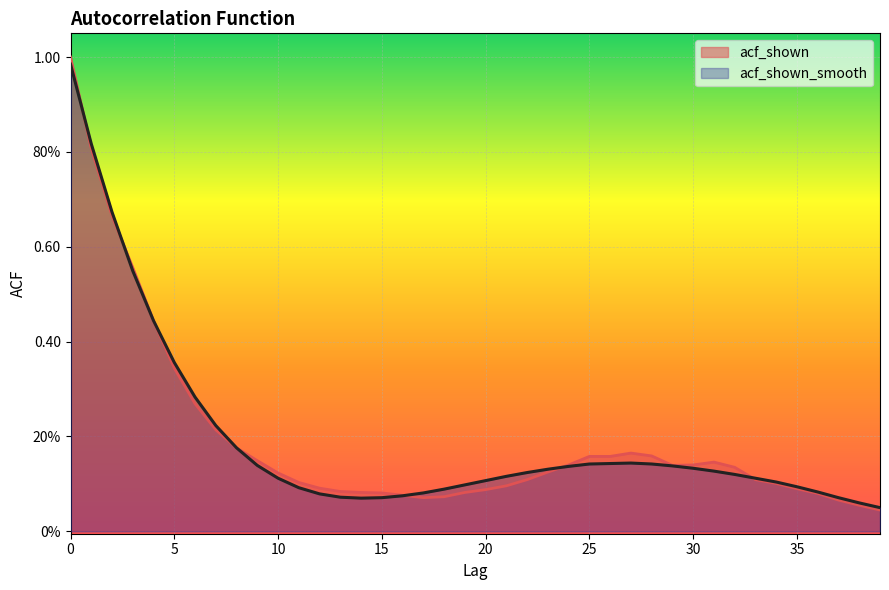

At which label is acf_shown closest to 0?

39